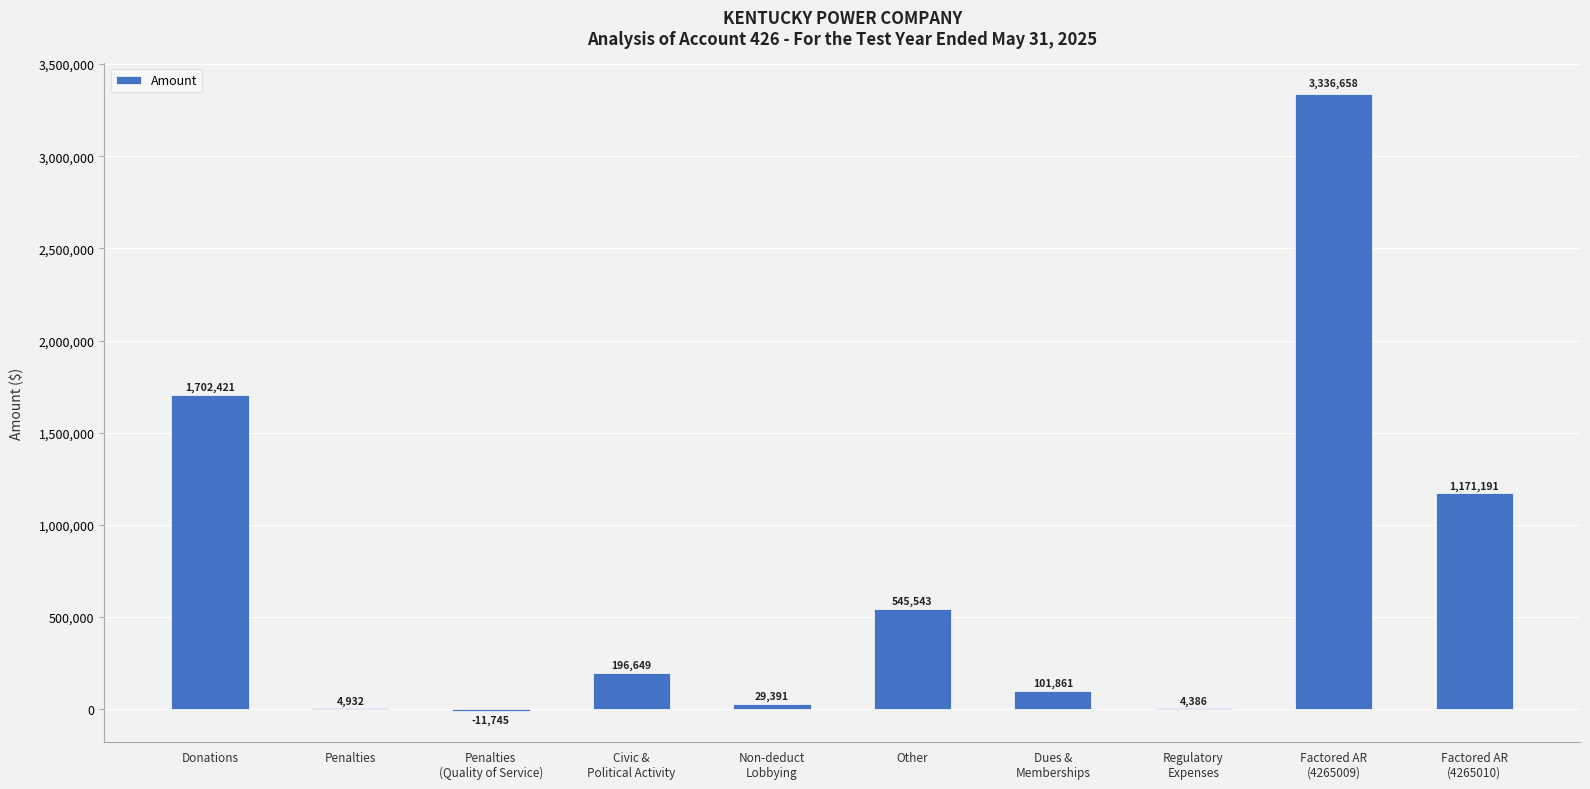

At which label does the data first exceed 196649?

Donations